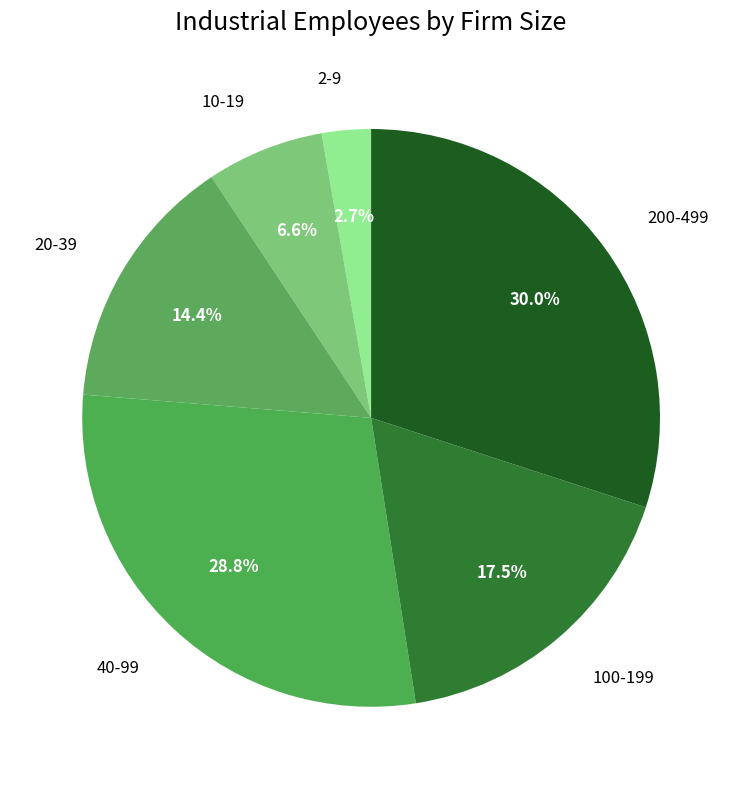

Which slice is the smallest?

2-9